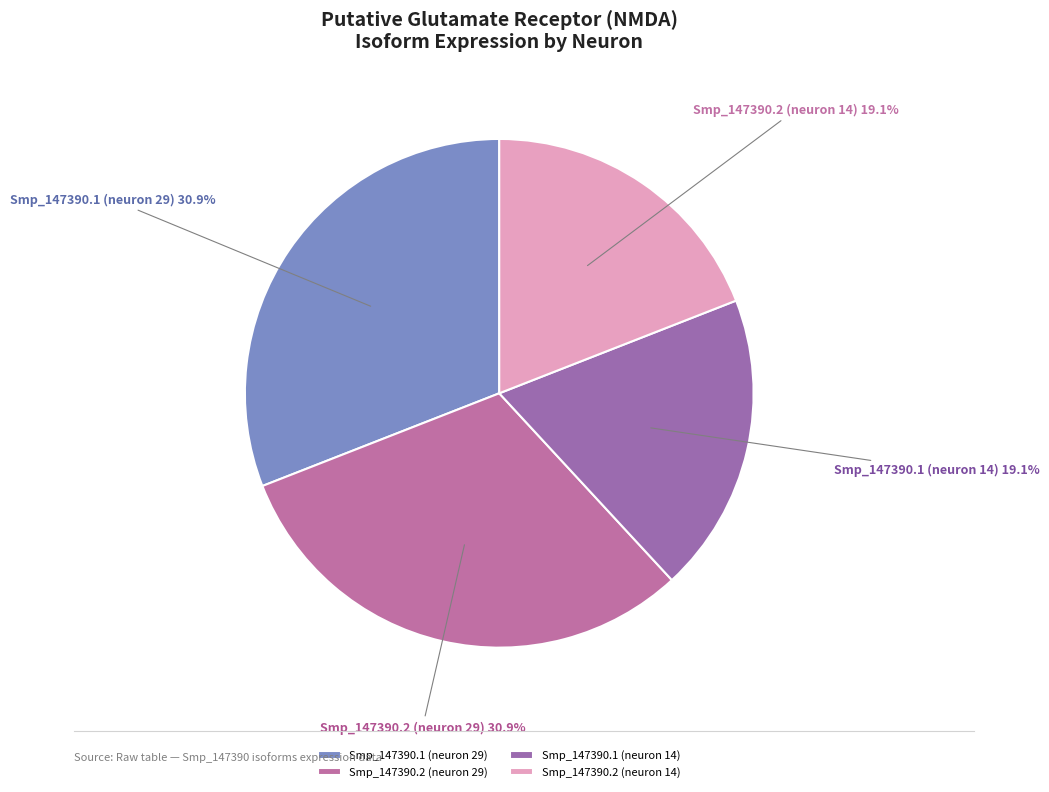

How many slices are in this pie chart?

4